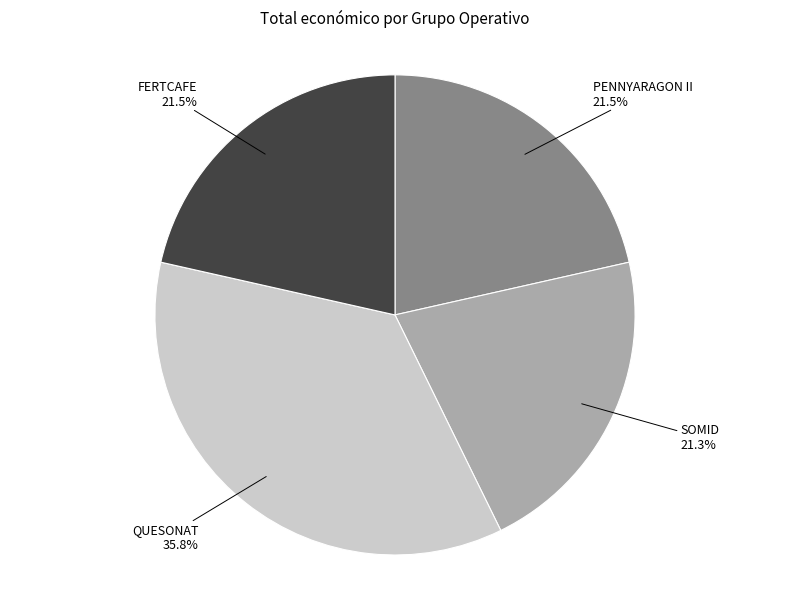

What percentage is NOT represented by QUESONAT?

64.2%